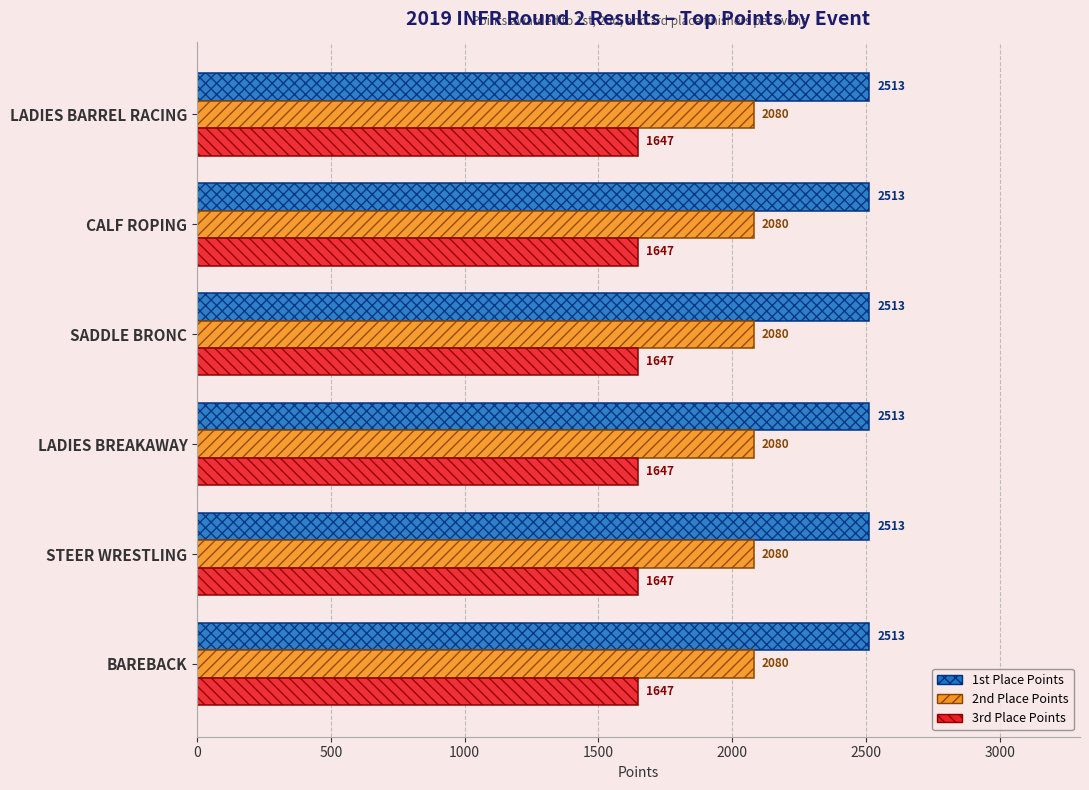

The value of 3rd Place Points at SADDLE BRONC is 1069. True or false?

False